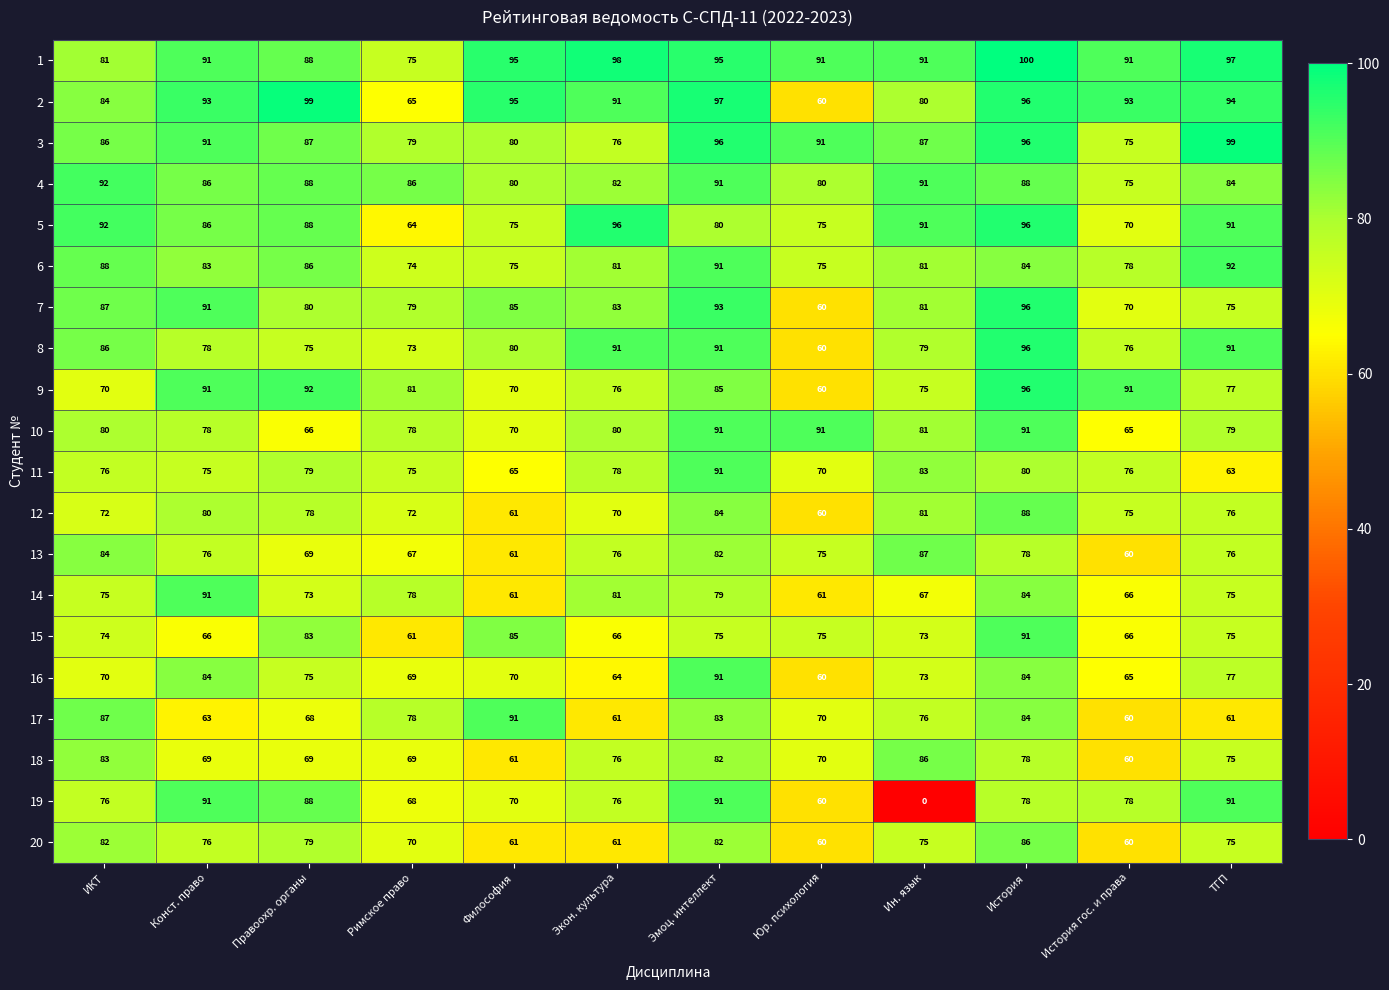

True or false: 6 has a value of 41 at Юр. психология.

False